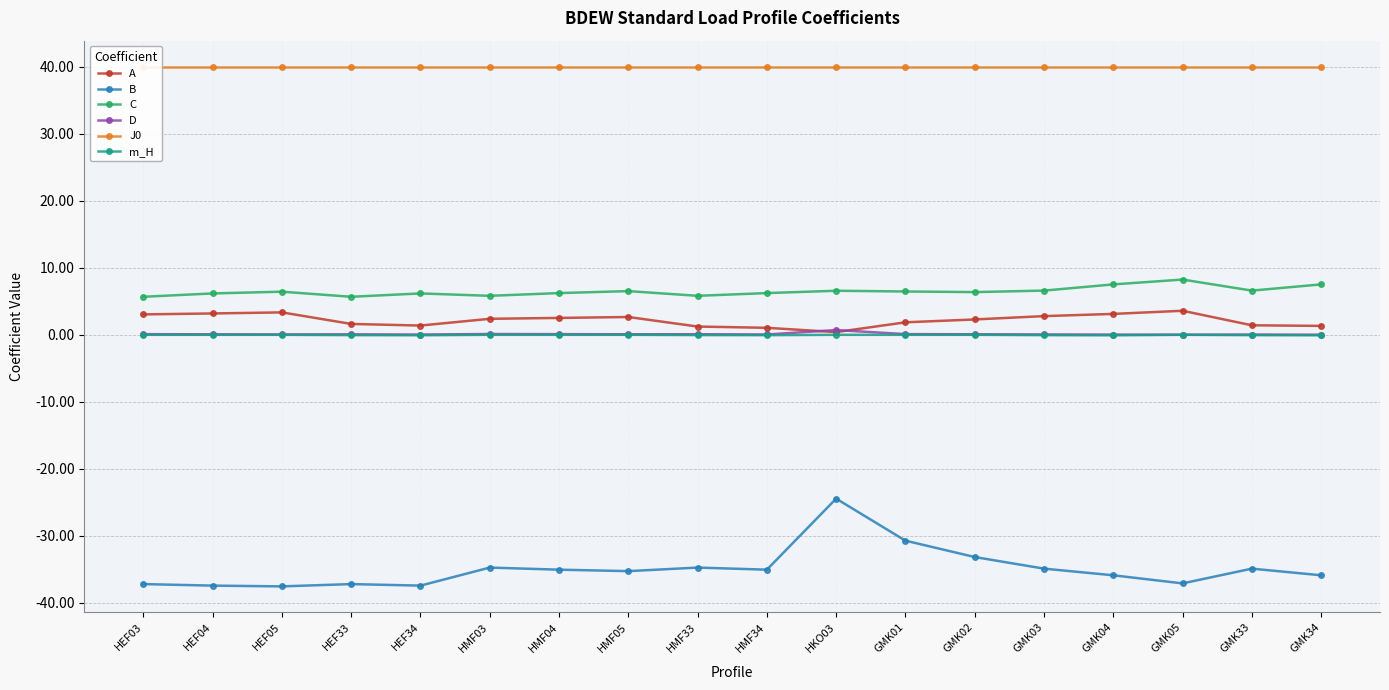

What position from the right is HMF33?

10